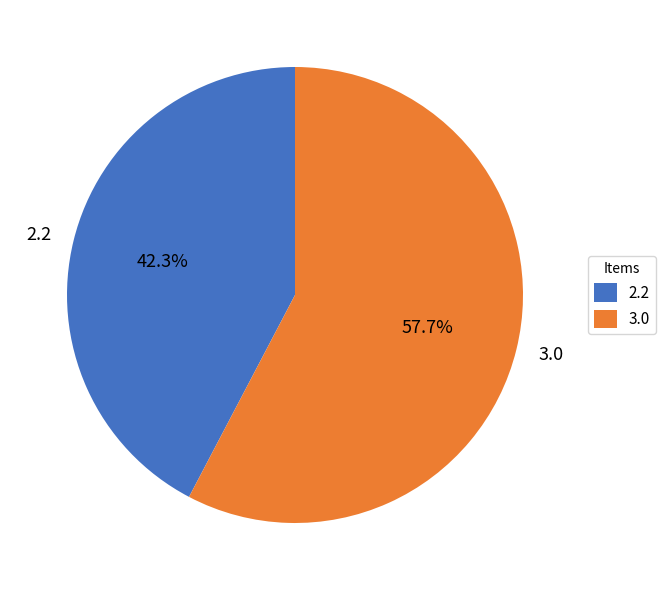

Do 3.0 and 2.2 together represent more than half of the pie?

Yes